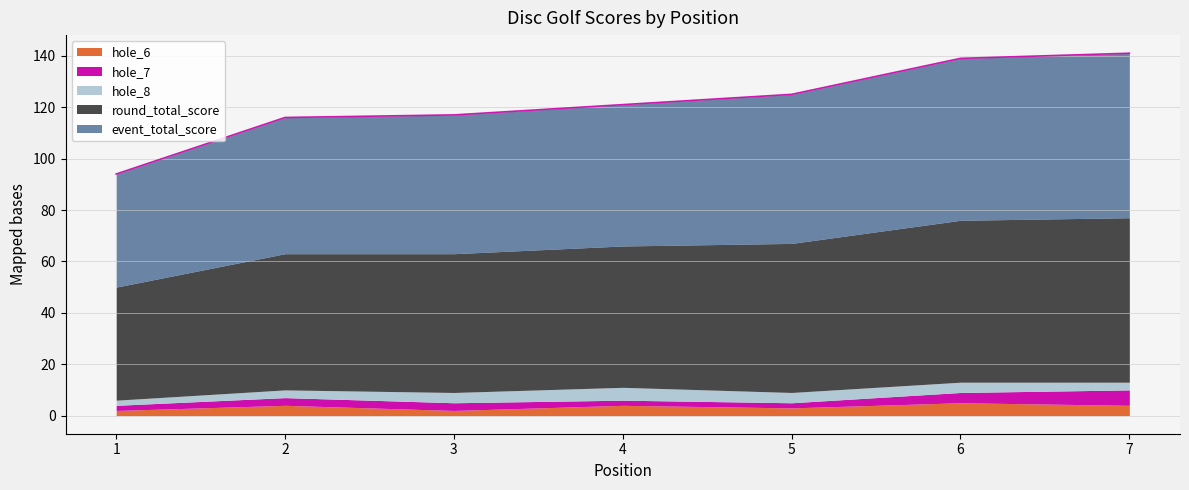

What is the value of the hole_7 point at the 4th from the left?

2